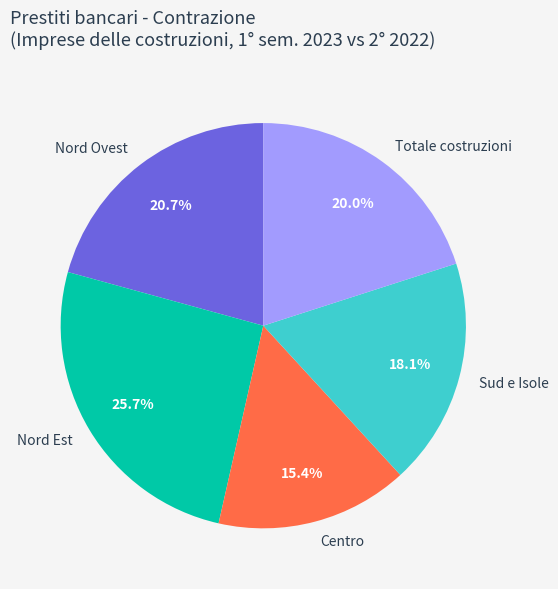

Does Nord Ovest represent more than half of the total?

No